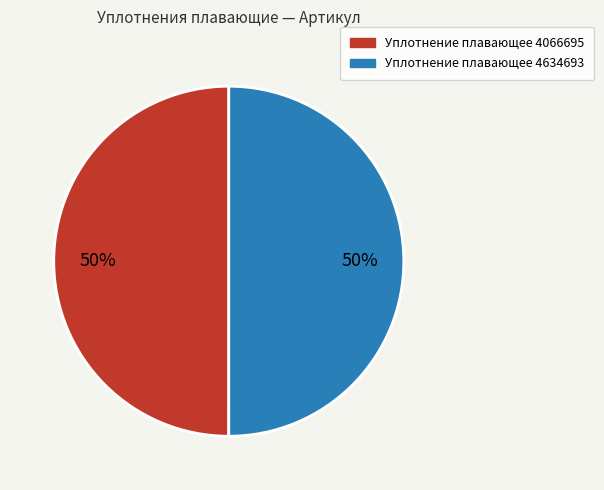

To the nearest percent, what portion does Уплотнение плавающее 4634693 represent?

50%